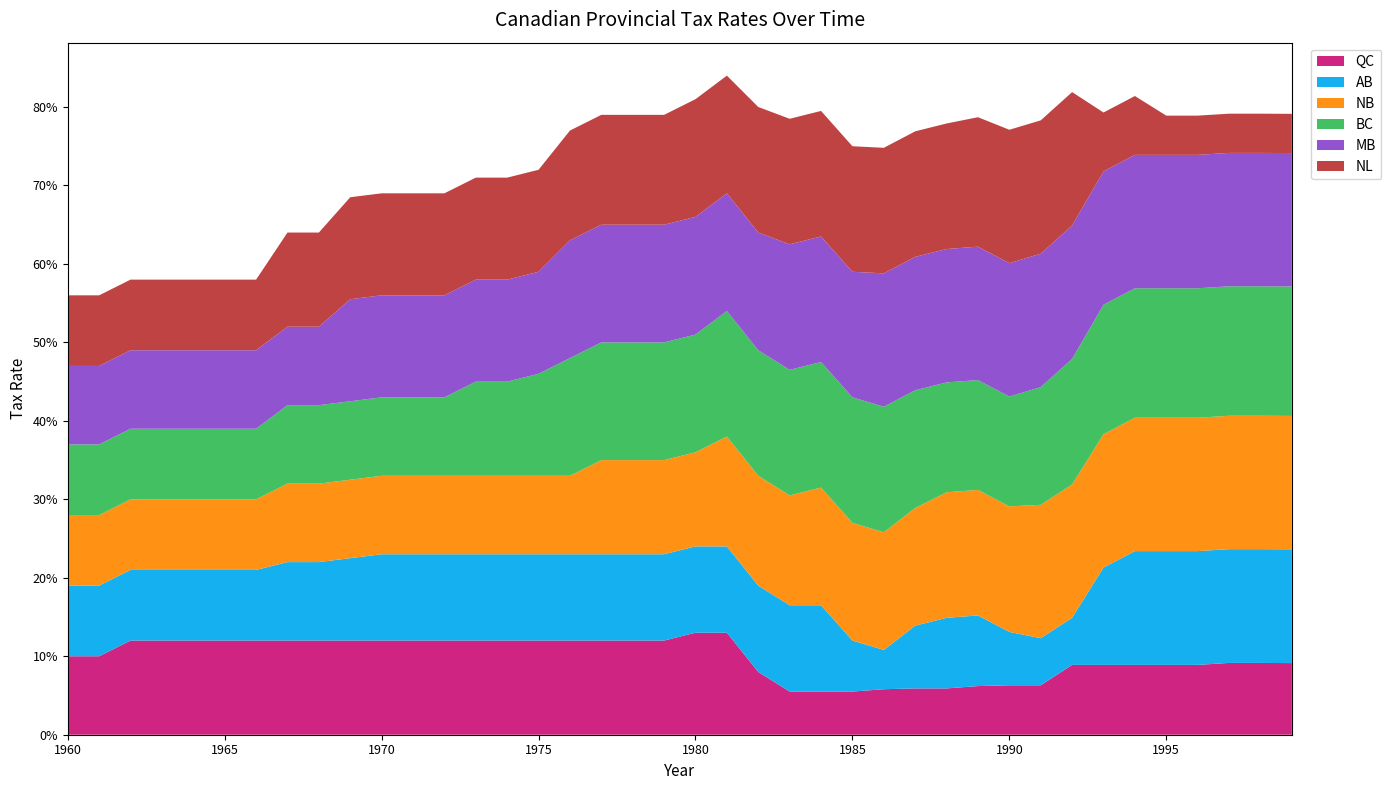

Reading left to right, extract all data points from this chart.

QC: 0.1	0.1	0.1	0.1	0.1	0.1	0.1	0.1	0.1	0.1	0.1	0.1	0.1	0.1	0.1	0.1	0.1	0.1	0.1	0.1	0.1	0.1	0.1	0.1	0.1	0.1	0.1	0.1	0.1	0.1	0.1	0.1	0.1	0.1	0.1	0.1	0.1	0.1	0.1	0.1
AB: 0.1	0.1	0.1	0.1	0.1	0.1	0.1	0.1	0.1	0.1	0.1	0.1	0.1	0.1	0.1	0.1	0.1	0.1	0.1	0.1	0.1	0.1	0.1	0.1	0.1	0.1	0.1	0.1	0.1	0.1	0.1	0.1	0.1	0.1	0.1	0.1	0.1	0.1	0.1	0.1
NB: 0.1	0.1	0.1	0.1	0.1	0.1	0.1	0.1	0.1	0.1	0.1	0.1	0.1	0.1	0.1	0.1	0.1	0.1	0.1	0.1	0.1	0.1	0.1	0.1	0.1	0.1	0.1	0.1	0.2	0.2	0.2	0.2	0.2	0.2	0.2	0.2	0.2	0.2	0.2	0.2
BC: 0.1	0.1	0.1	0.1	0.1	0.1	0.1	0.1	0.1	0.1	0.1	0.1	0.1	0.1	0.1	0.1	0.1	0.1	0.1	0.1	0.1	0.2	0.2	0.2	0.2	0.2	0.2	0.1	0.1	0.1	0.1	0.1	0.2	0.2	0.2	0.2	0.2	0.2	0.2	0.2
MB: 0.1	0.1	0.1	0.1	0.1	0.1	0.1	0.1	0.1	0.1	0.1	0.1	0.1	0.1	0.1	0.1	0.1	0.1	0.1	0.1	0.1	0.1	0.1	0.2	0.2	0.2	0.2	0.2	0.2	0.2	0.2	0.2	0.2	0.2	0.2	0.2	0.2	0.2	0.2	0.2
NL: 0.1	0.1	0.1	0.1	0.1	0.1	0.1	0.1	0.1	0.1	0.1	0.1	0.1	0.1	0.1	0.1	0.1	0.1	0.1	0.1	0.1	0.1	0.2	0.2	0.2	0.2	0.2	0.2	0.2	0.2	0.2	0.2	0.2	0.1	0.1	0.1	0.1	0.1	0.1	0.1